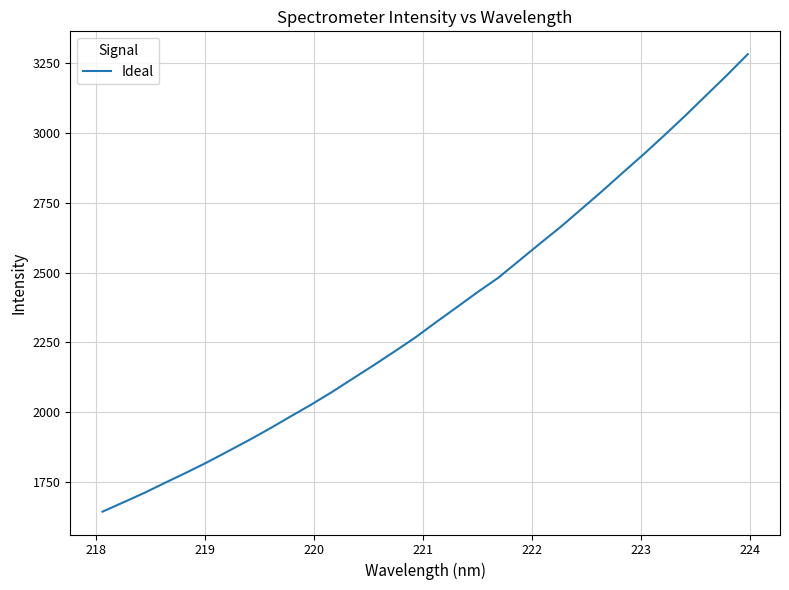

What is the minimum value shown in the chart?

1644.4